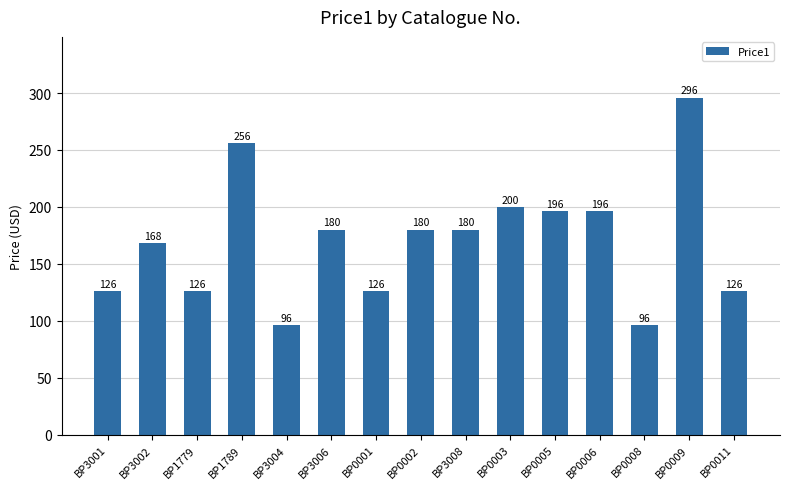

How many data points are less than 180?

7